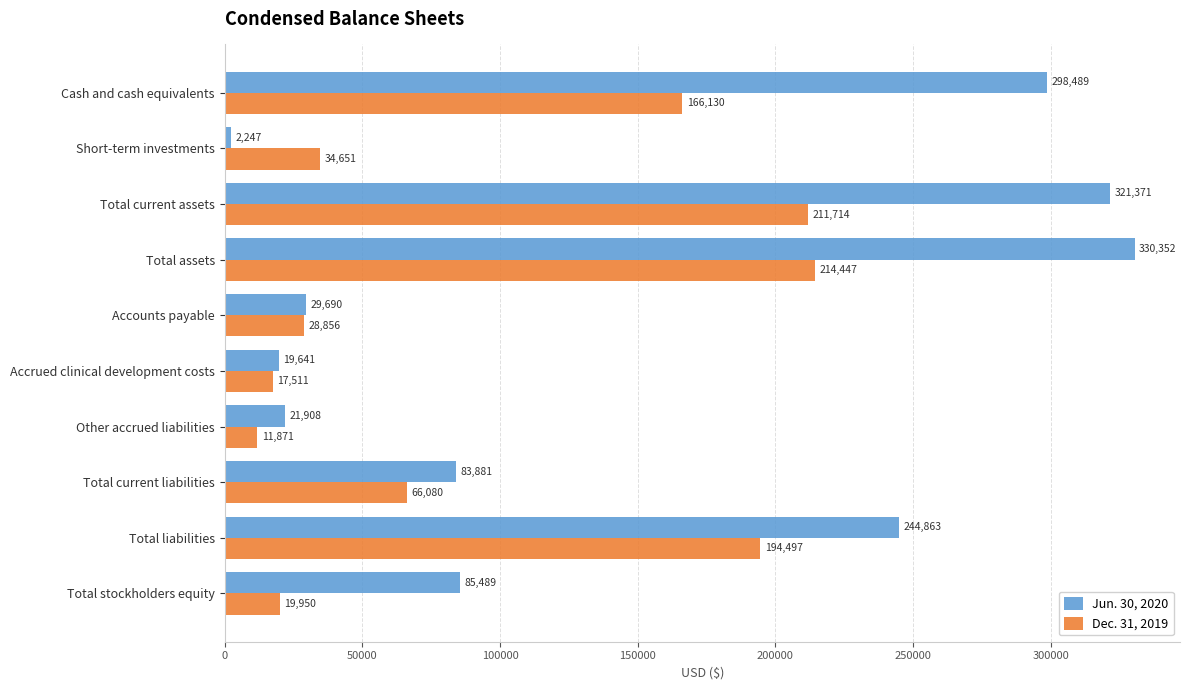

What is the average value of the Dec. 31, 2019 series?

96571